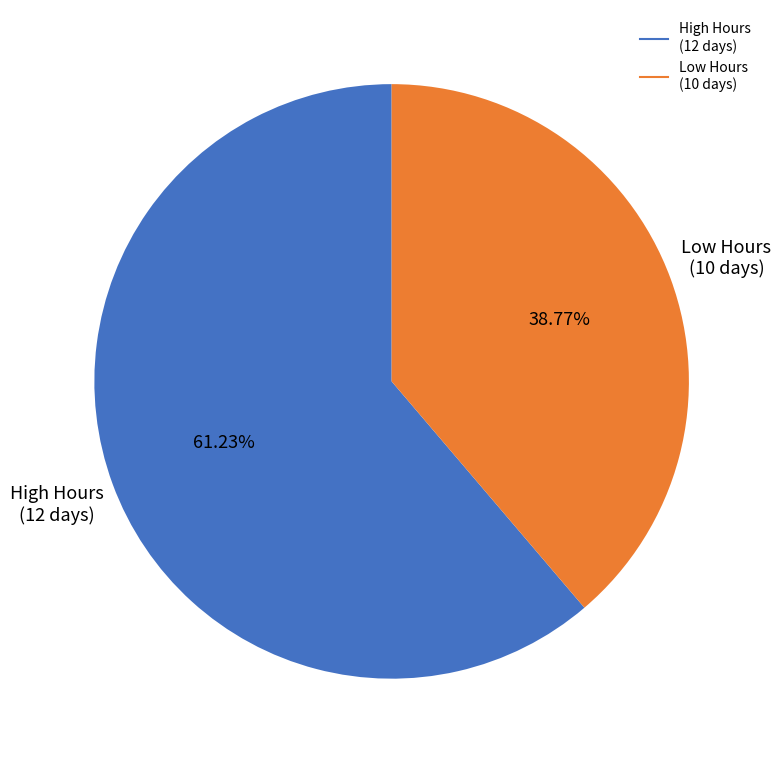

Is there a majority slice in this chart?

Yes